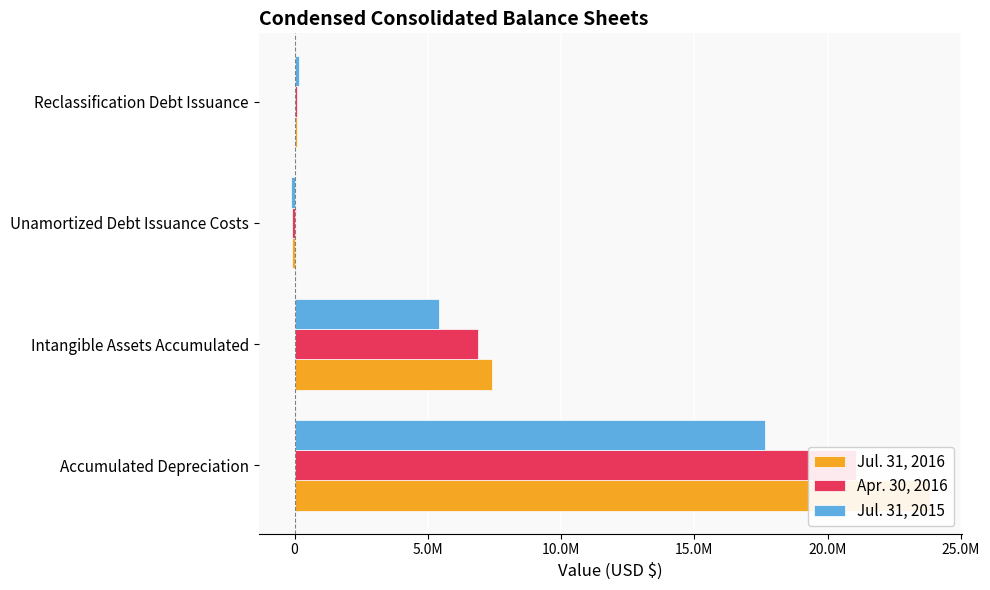

Rank the series by their maximum value, from lowest to highest.

Jul. 31, 2015, Apr. 30, 2016, Jul. 31, 2016